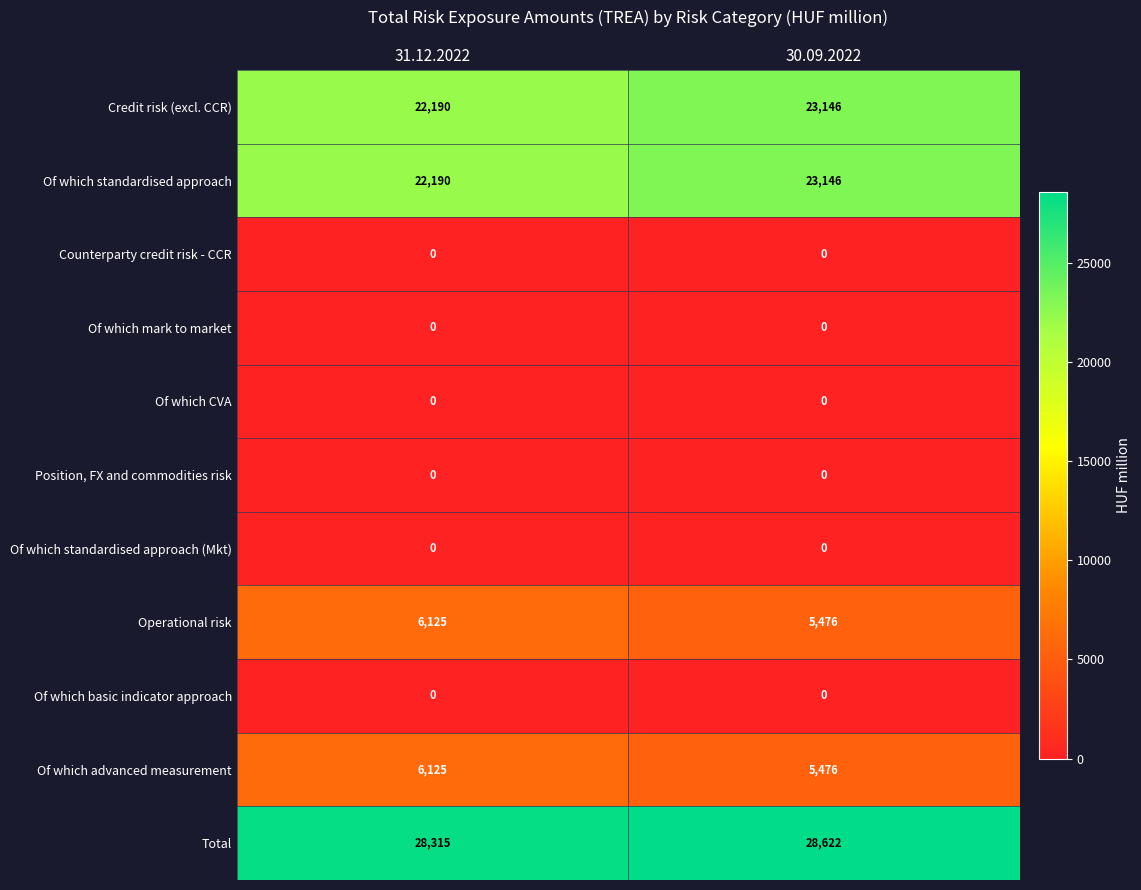

Is it true that Total equals 16416 at 30.09.2022?

False